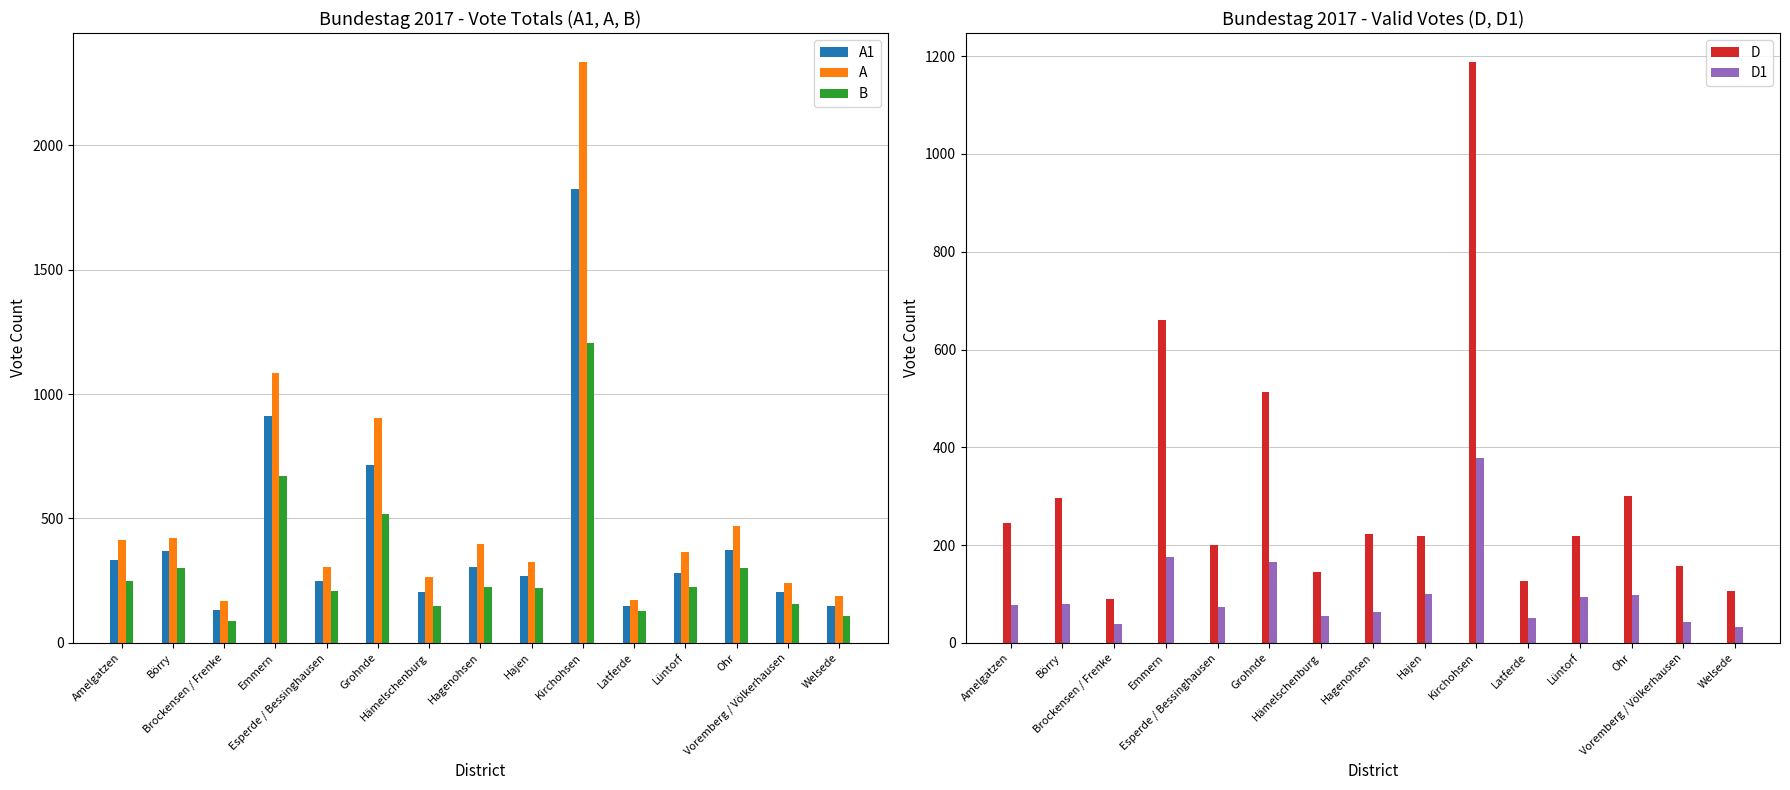

At which category does the chart reach its peak across all series?

Kirchohsen